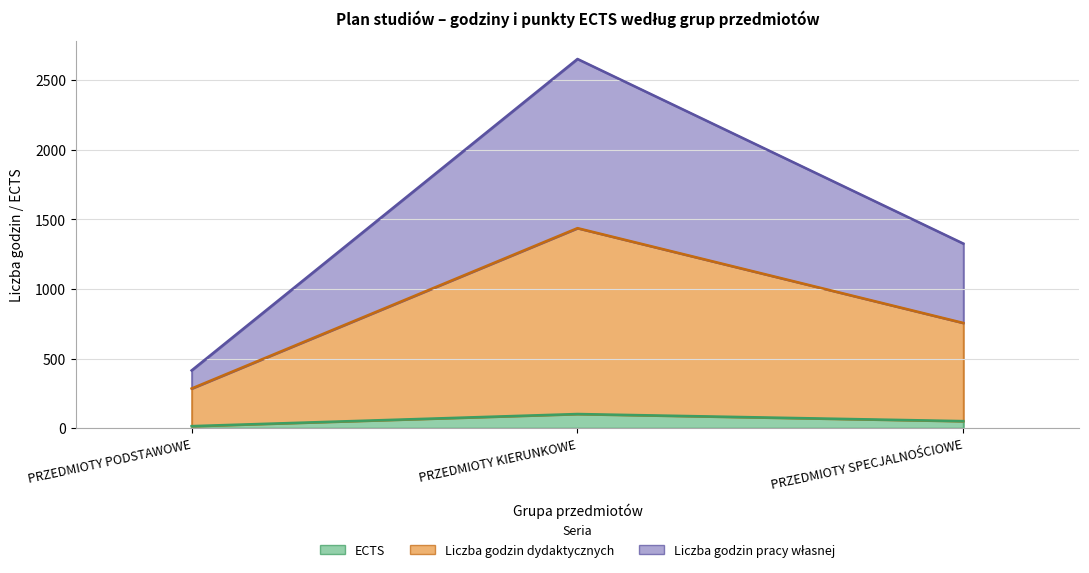

What is the label of the 1st point from the right?

PRZEDMIOTY SPECJALNOŚCIOWE